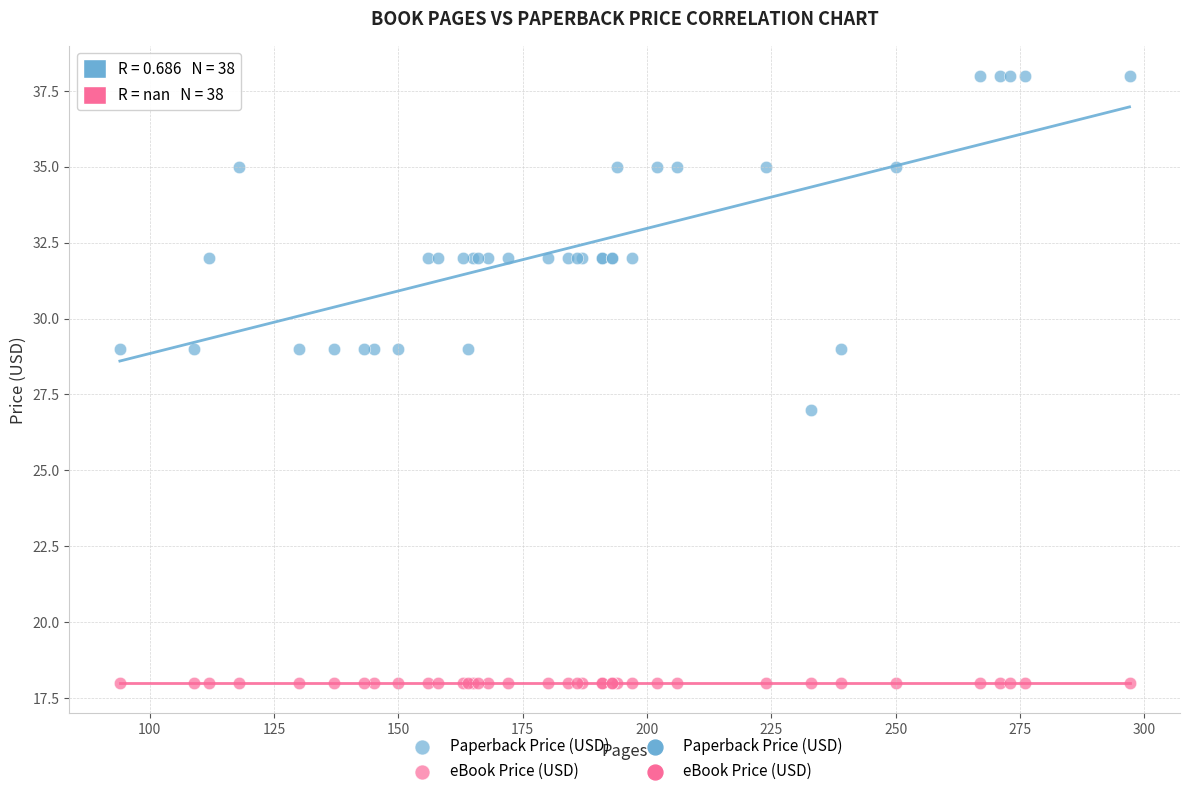

Which series reaches the minimum Y coordinate?

eBook Price (USD)